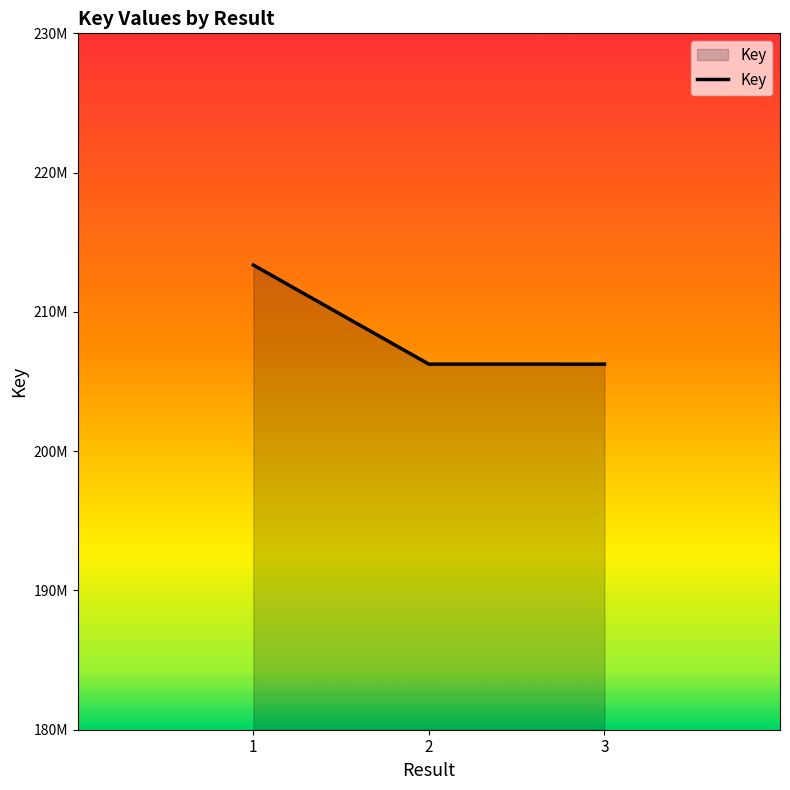

Does the chart have visible grid lines?

No